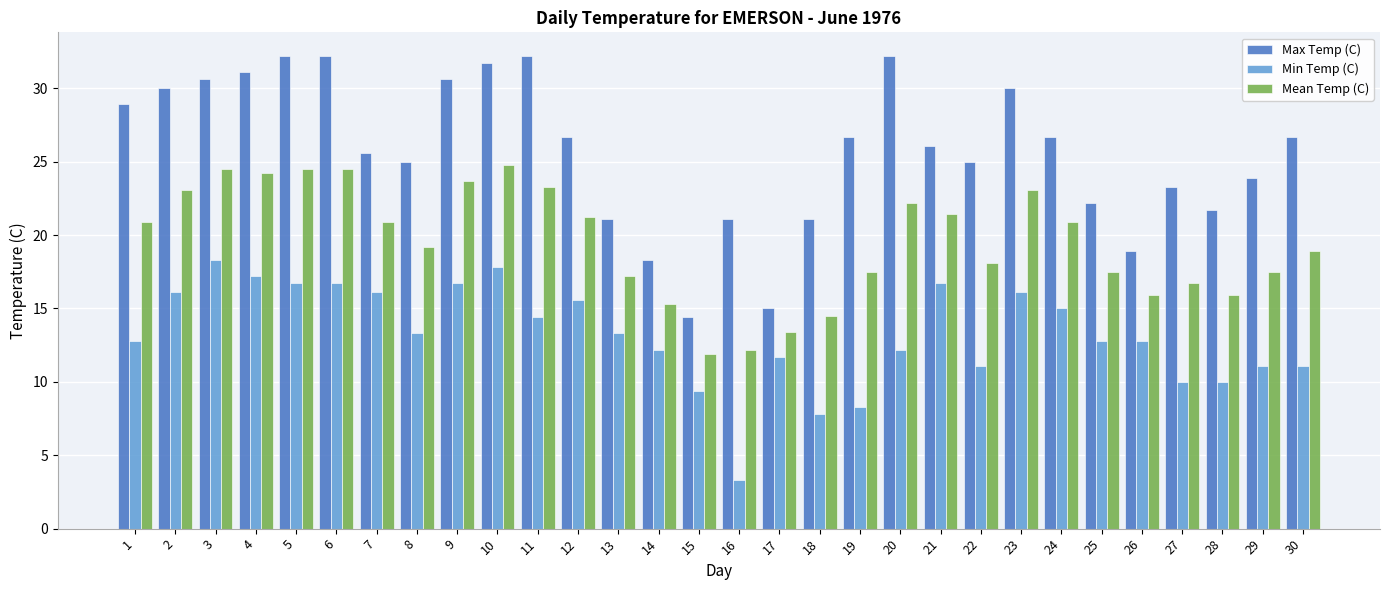

What is the average value of the Min Temp (C) series?

13.2